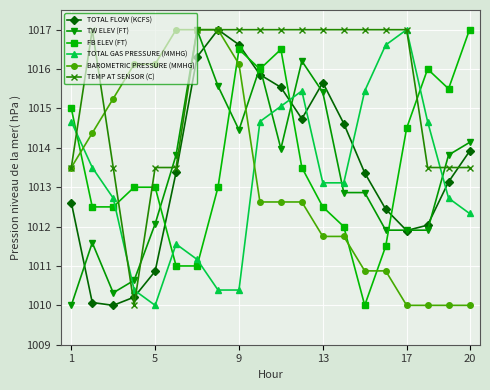

Which series has the largest total across all categories?

TEMP AT SENSOR (C)